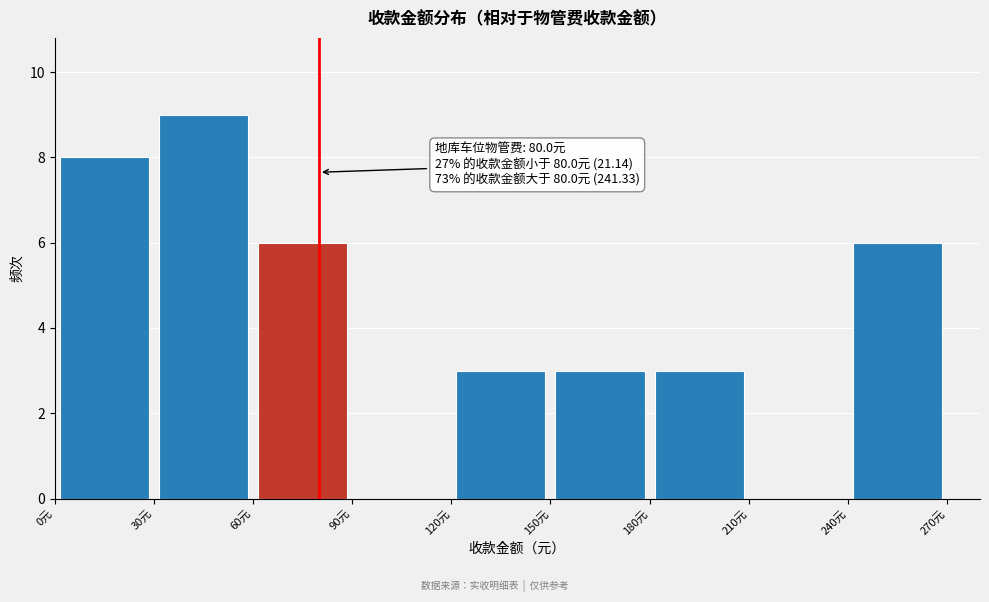

Which range on the x-axis has the tallest bar?

30 to 60